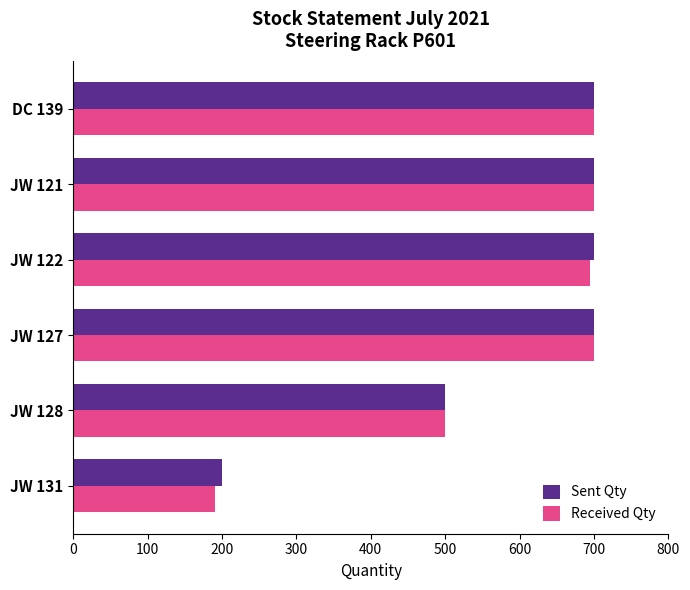

Count the number of data series in this chart.

2